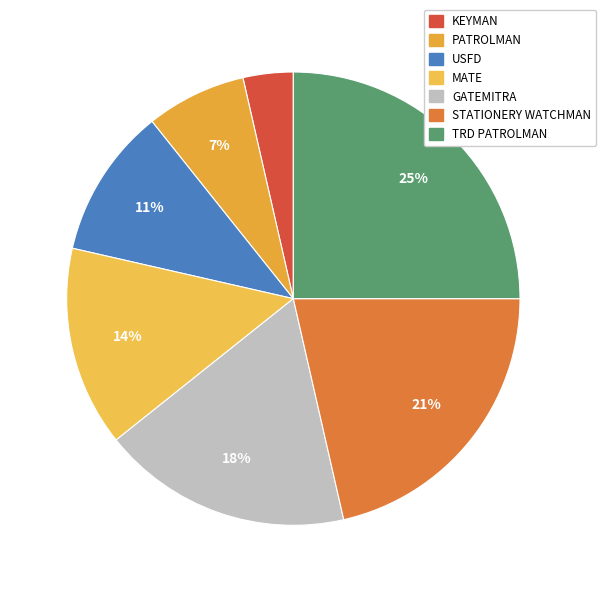

How many slices are in this pie chart?

7